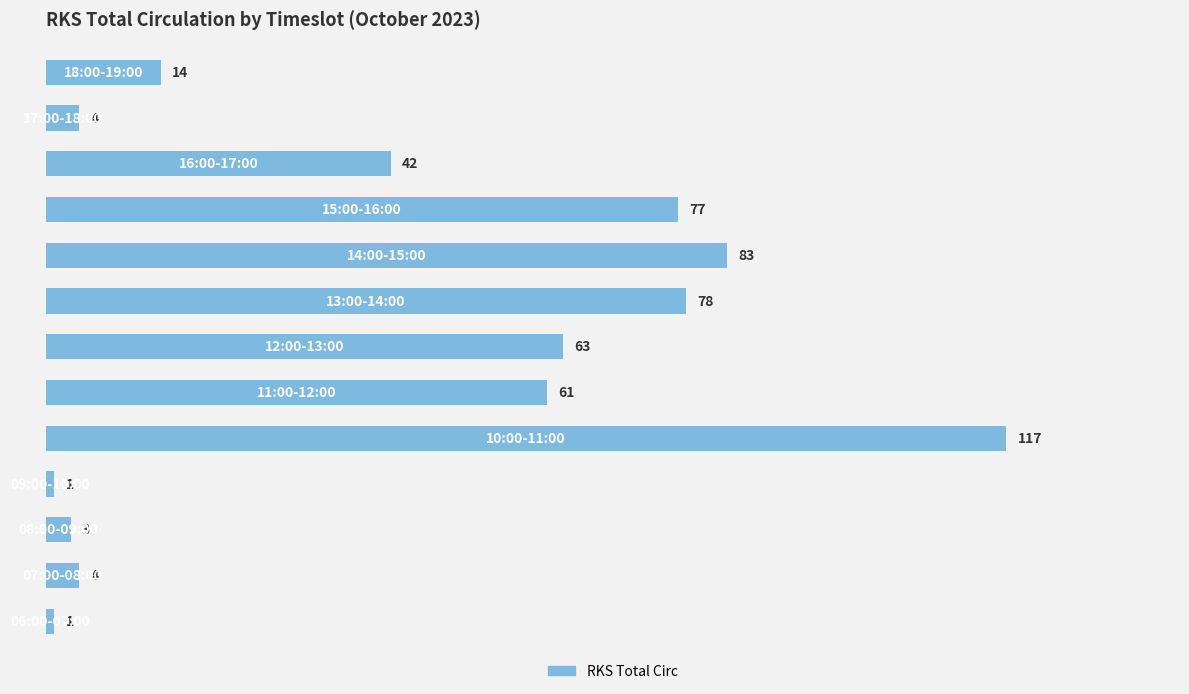

What is the difference between the maximum and second lowest values?

116